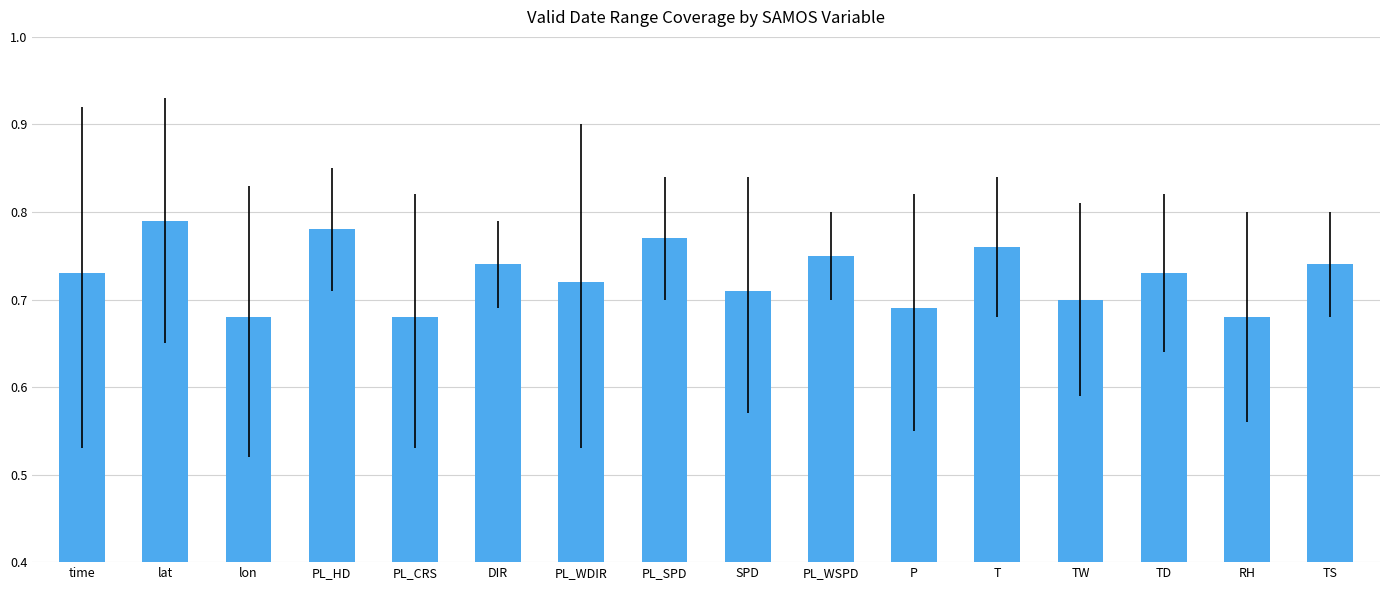

Count the values in the range 0 to 1.

16